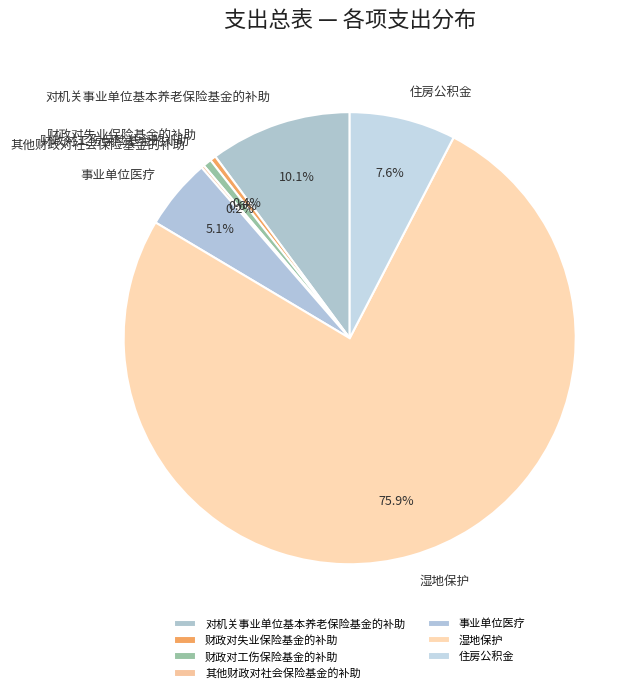

What is the majority slice?

湿地保护